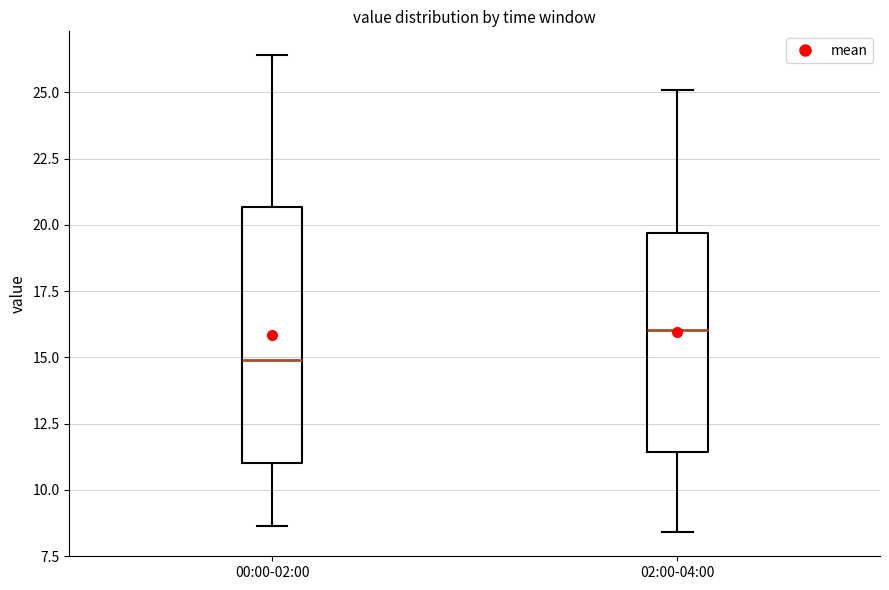

Reading left to right, transcribe this box plot: for each box, give where its median line is, the range the box spans, and where its two whiskers end, as read against the y-axis. The values are not printed on the chart, so give them approximately, as read against the axis.

00:00-02:00: median 15.0, box 11.0 to 20.5, whiskers 8.5 to 26.5
02:00-04:00: median 16.0, box 11.5 to 19.5, whiskers 8.5 to 25.0